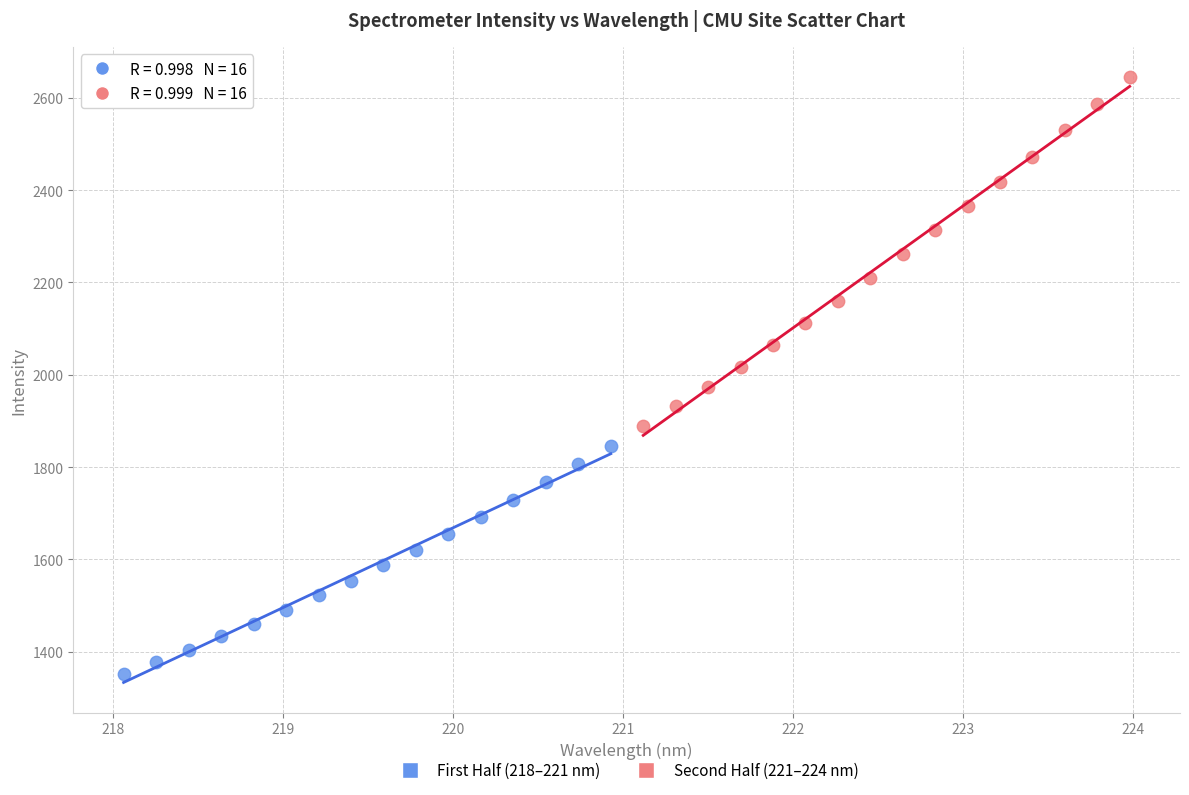

Which series contains the lowest Y value?

First Half (218–221 nm)